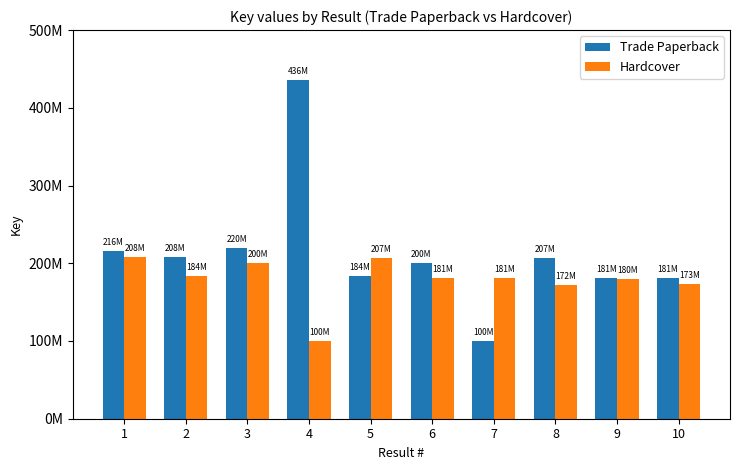

Reading right to left, what are all the values shown in this chart?

Trade Paperback: 180789012	180786958	206762971	100220436	200258295	184192438	435960245	220041934	208233082	216236651
Hardcover: 173207668	179645197	171814898	180789012	180786958	206762971	100220436	200258295	184192438	208233082